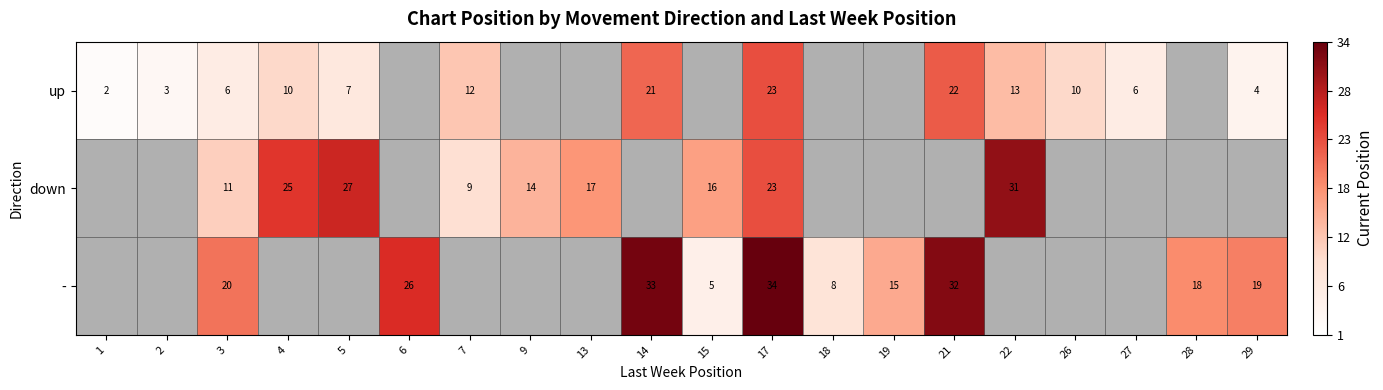

Is it true that up equals 32 at 14?

False